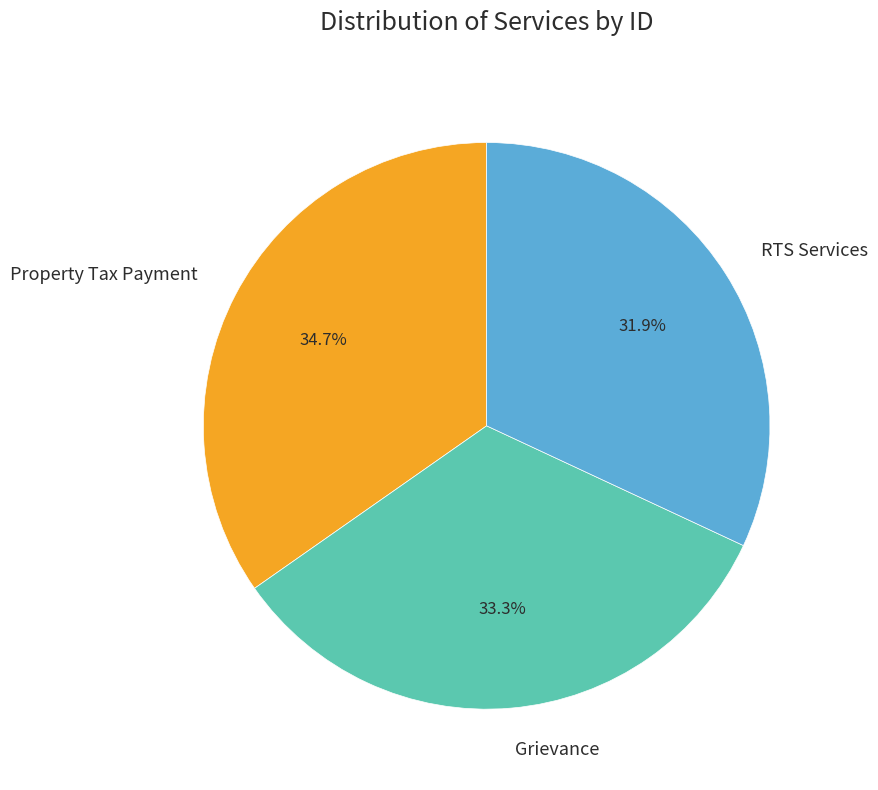

True or false: Property Tax Payment accounts for 35% of the total.

True